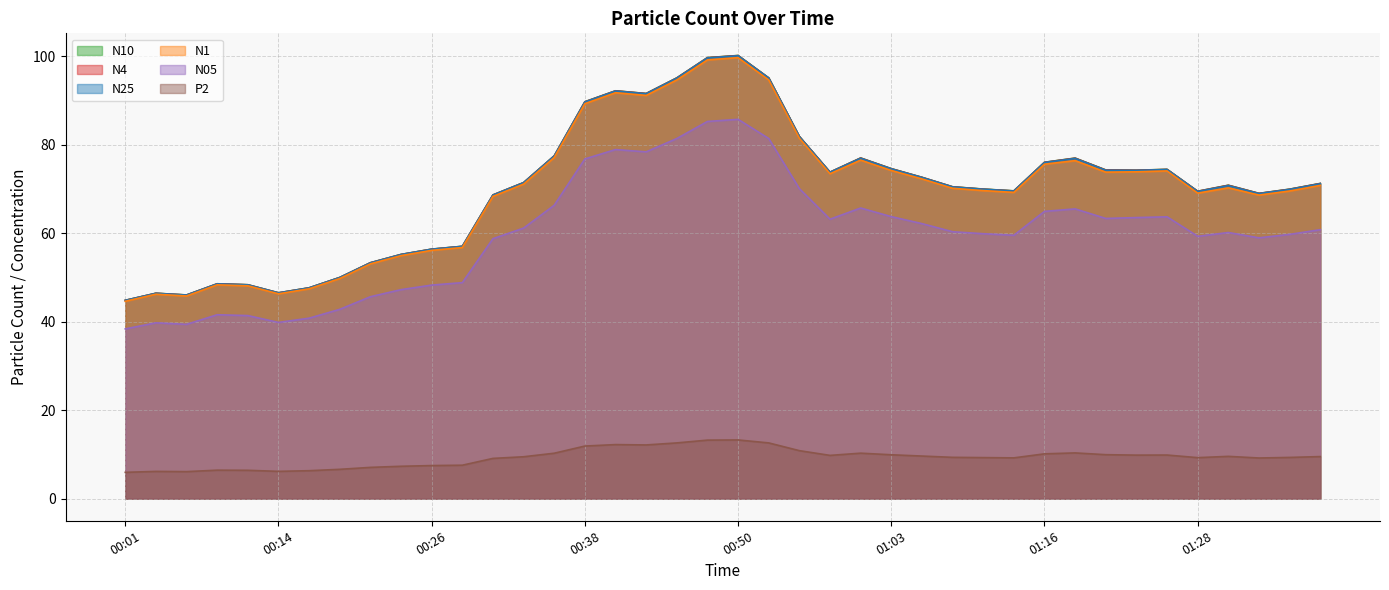

What is the maximum value shown in the chart?

100.2